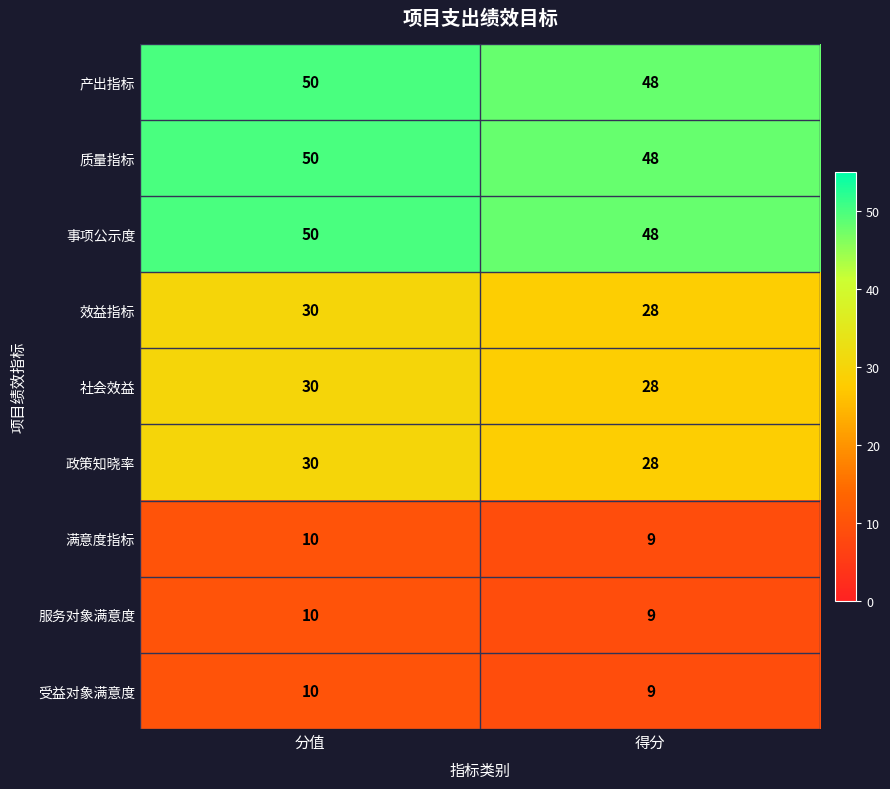

What is the minimum value for 政策知晓率?

28